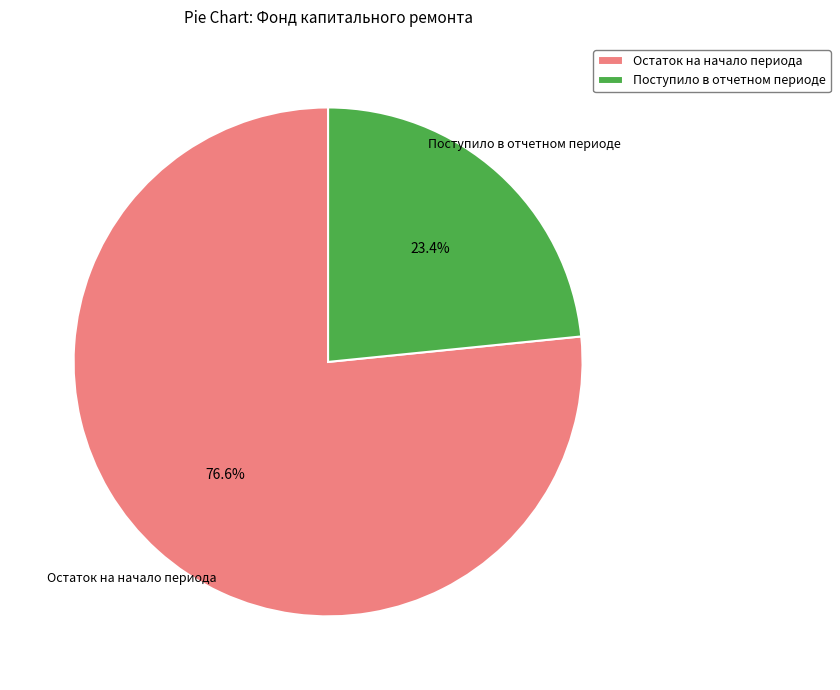

Is there any slice that represents more than half of the pie?

Yes